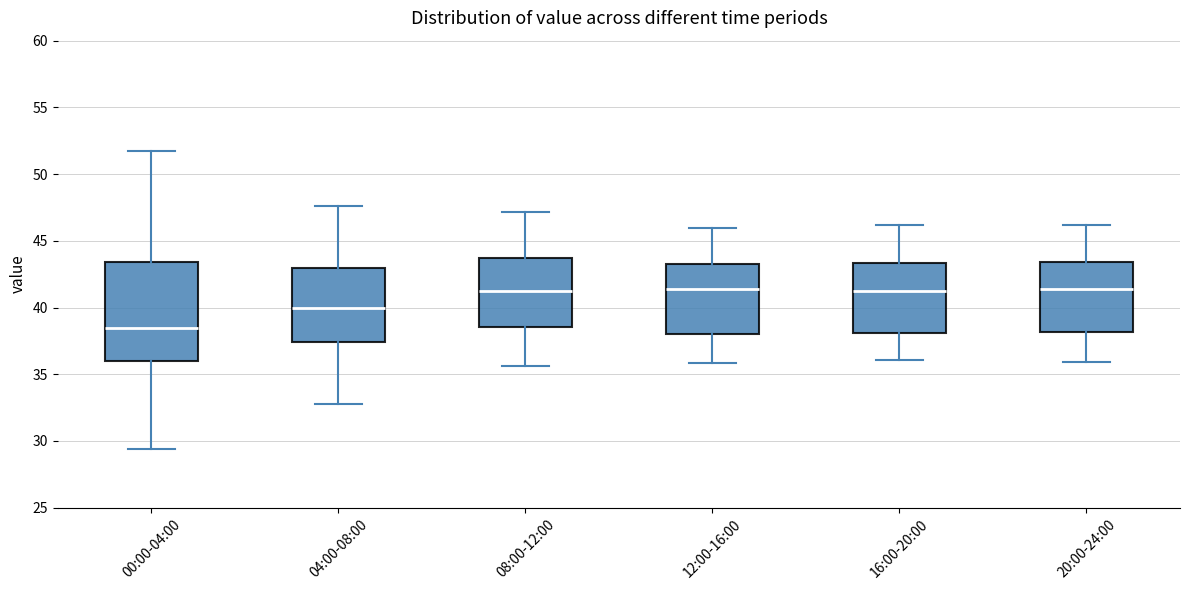

Reading left to right, transcribe this box plot: for each box, give where its median line is, the range the box spans, and where its two whiskers end, as read against the y-axis. The values are not printed on the chart, so give them approximately, as read against the axis.

00:00-04:00: median 38.5, box 36.0 to 43.5, whiskers 29.5 to 51.5
04:00-08:00: median 40.0, box 37.5 to 43.0, whiskers 33.0 to 47.5
08:00-12:00: median 41.0, box 38.5 to 43.5, whiskers 35.5 to 47.0
12:00-16:00: median 41.5, box 38.0 to 43.5, whiskers 36.0 to 46.0
16:00-20:00: median 41.0, box 38.0 to 43.5, whiskers 36.0 to 46.0
20:00-24:00: median 41.5, box 38.0 to 43.5, whiskers 36.0 to 46.0